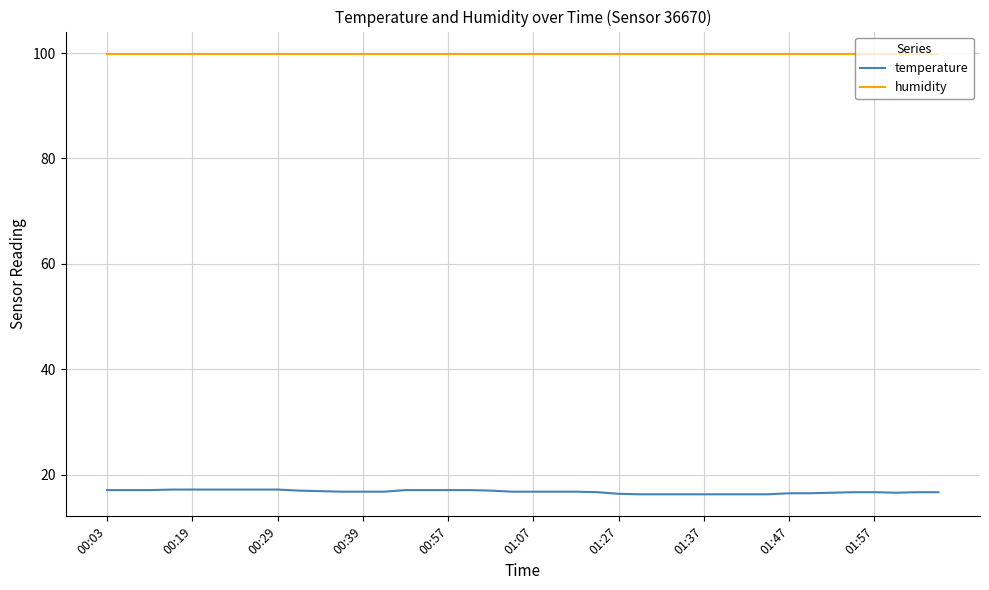

Which series has the largest range (max minus min)?

temperature